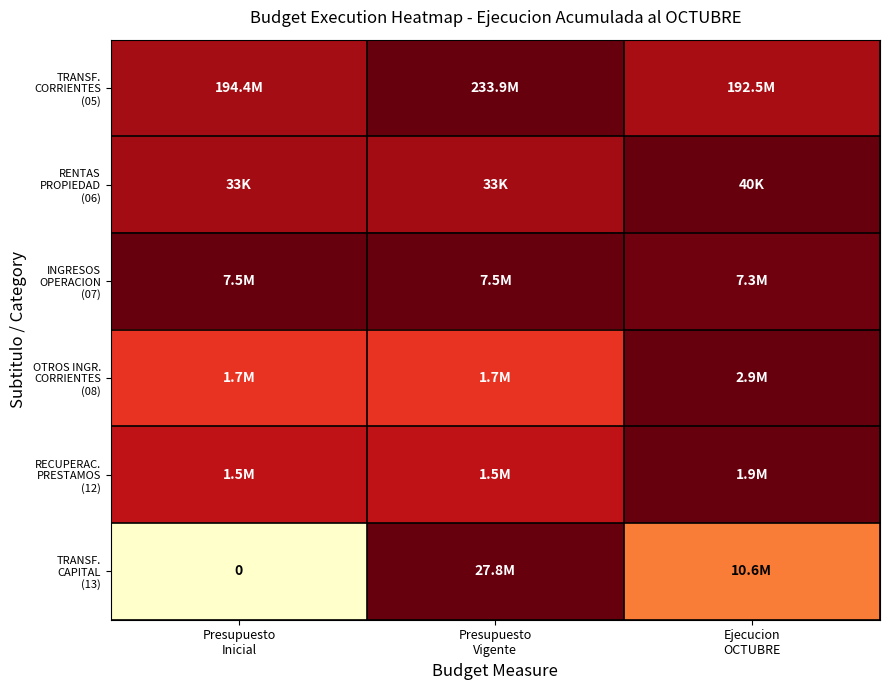

List the series in order of their peak value, highest first.

TRANSF. CORRIENTES (05), TRANSF. CAPITAL (13), INGRESOS OPERACION (07), OTROS INGR. CORRIENTES (08), RECUPERAC. PRESTAMOS (12), RENTAS PROPIEDAD (06)